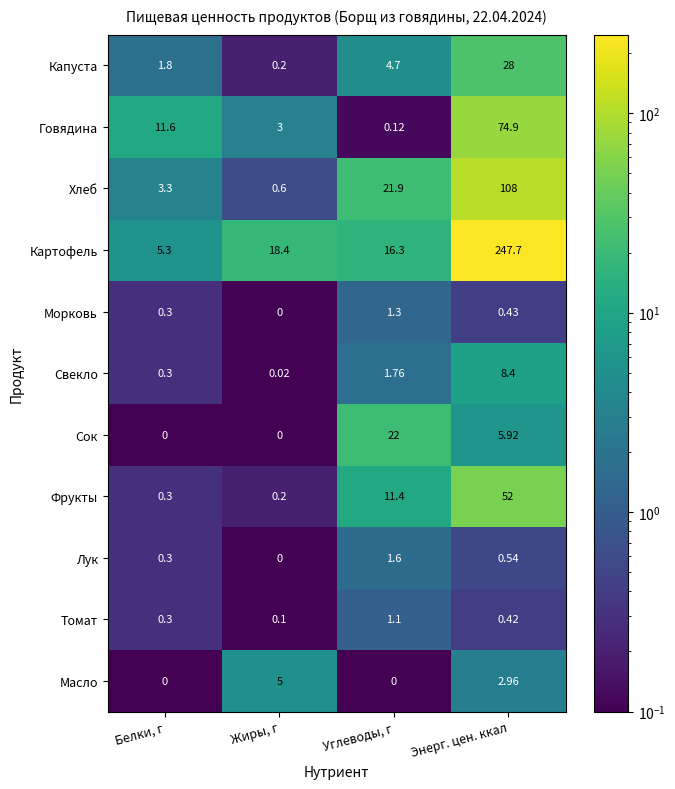

Which series has the widest spread of values?

Картофель